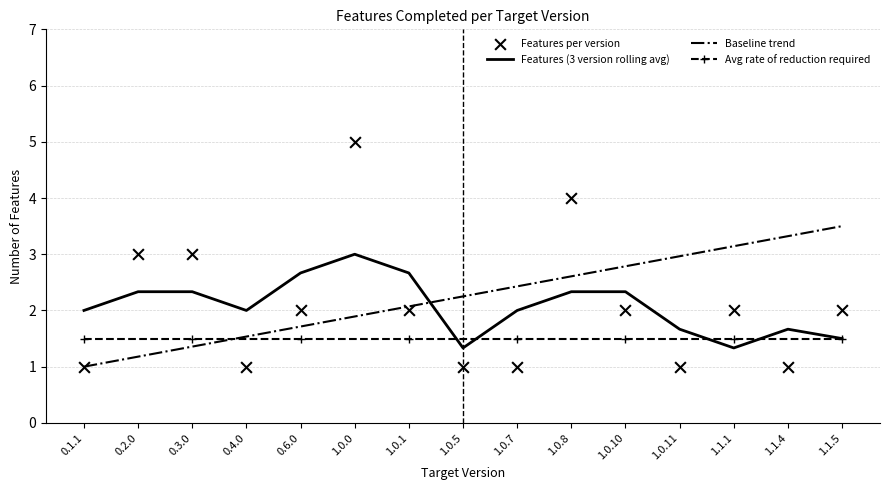

At how many categories does at least one series exceed 4?

1